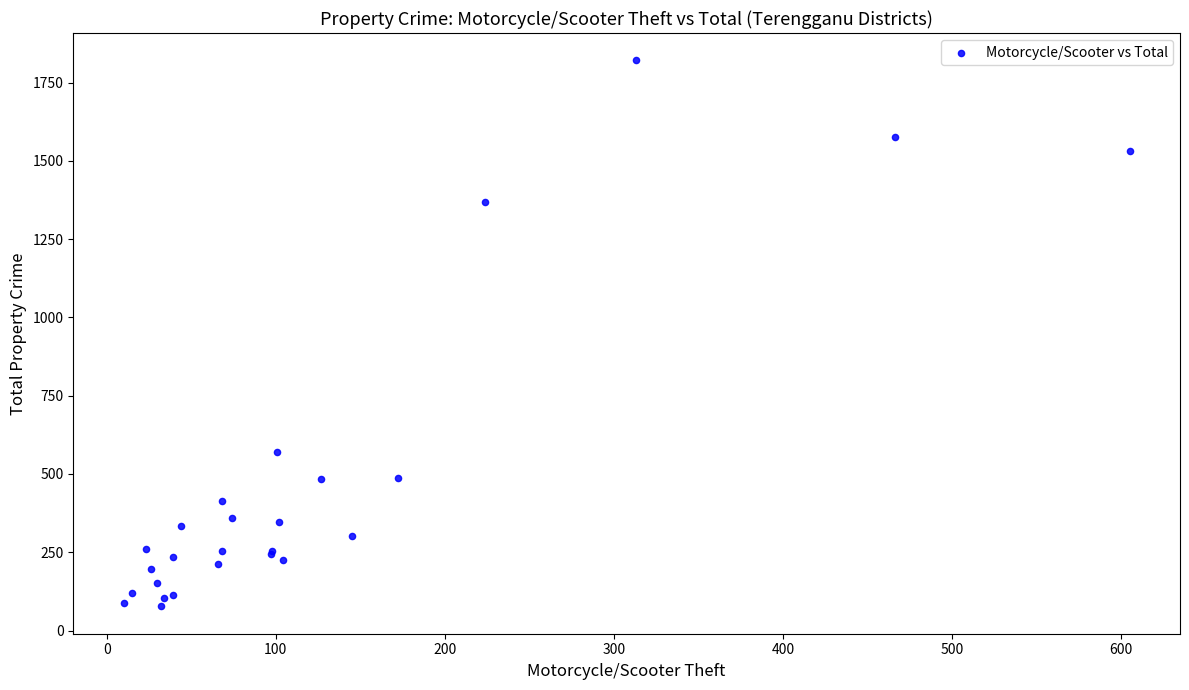

What Y value in the scatter plot is closest to 949?

571